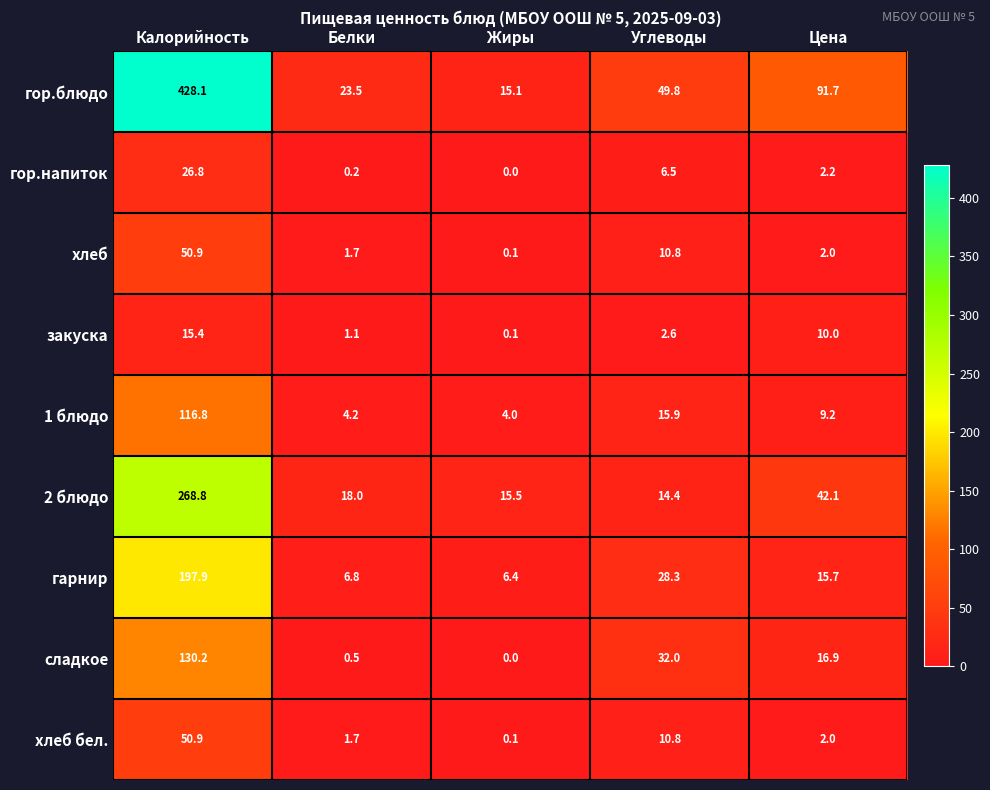

Where does the 2 блюдо series first go above 18?

Калорийность